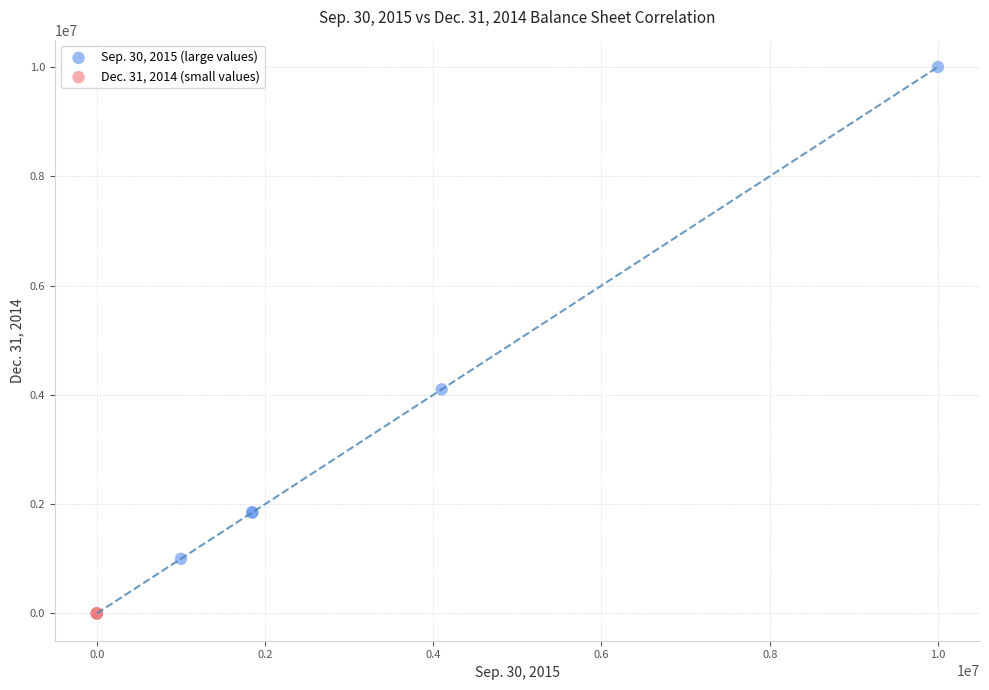

Which series reaches the maximum Y coordinate?

Sep. 30, 2015 (large values)